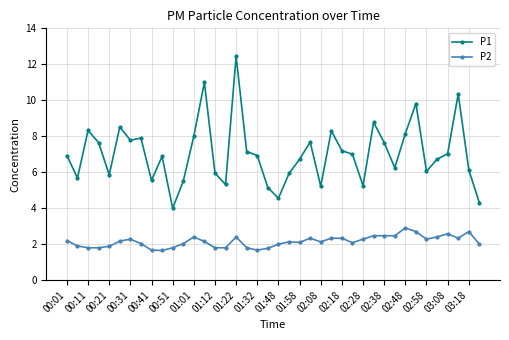

What is the difference between the maximum and second lowest values in the P2 series?

1.2